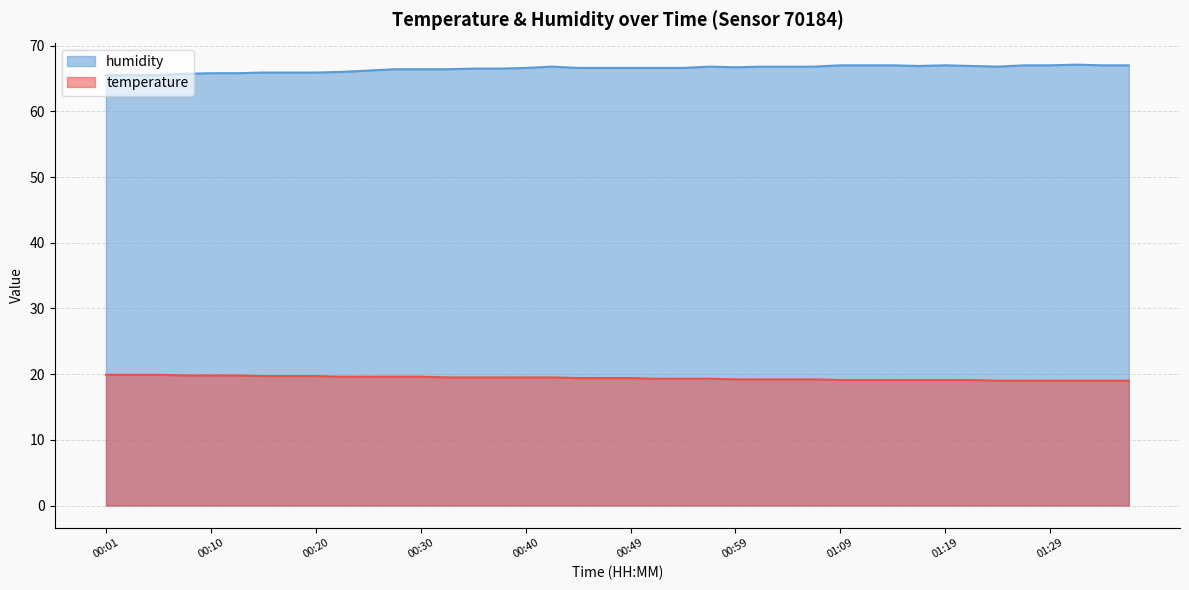

Read the humidity value at 01:14.

67.0